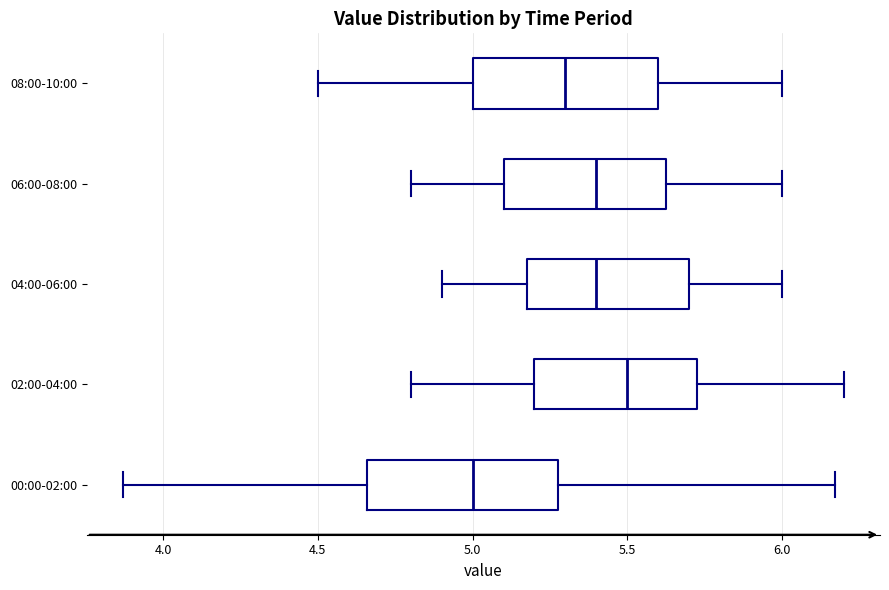

Reading bottom to top, read every box against the x-axis: the position of its median line, the range the box covers, and the ends of its whiskers. The values are not printed on the chart, so give them approximately, as read against the axis.

00:00-02:00: median 5.00, box 4.65 to 5.30, whiskers 3.85 to 6.15
02:00-04:00: median 5.50, box 5.20 to 5.75, whiskers 4.80 to 6.20
04:00-06:00: median 5.40, box 5.20 to 5.70, whiskers 4.90 to 6.00
06:00-08:00: median 5.40, box 5.10 to 5.65, whiskers 4.80 to 6.00
08:00-10:00: median 5.30, box 5.00 to 5.60, whiskers 4.50 to 6.00